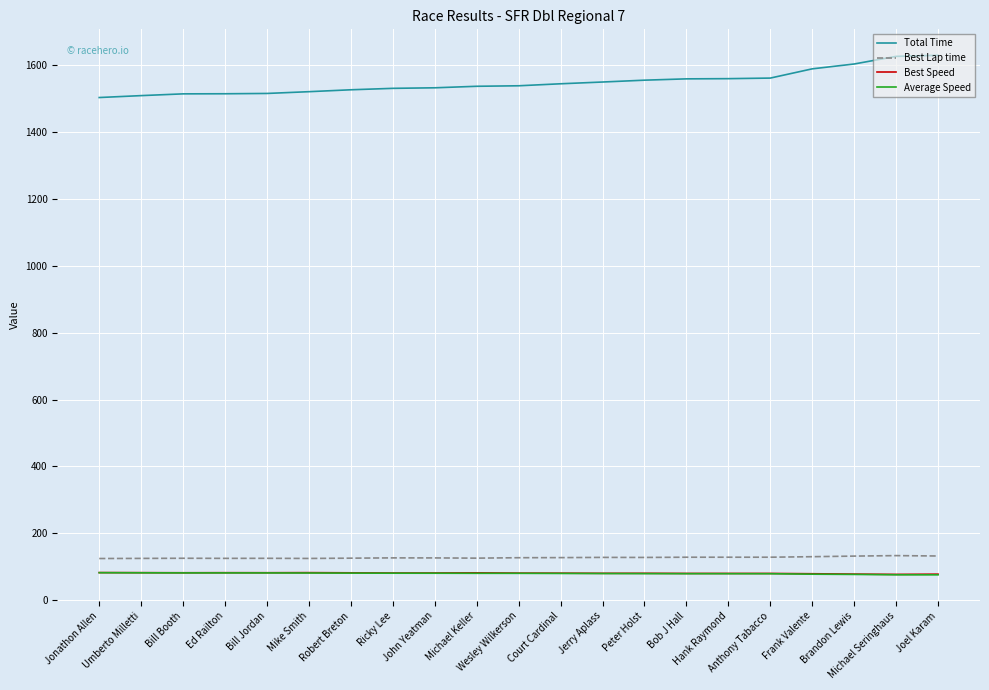

Which series has the largest total across all categories?

Total Time